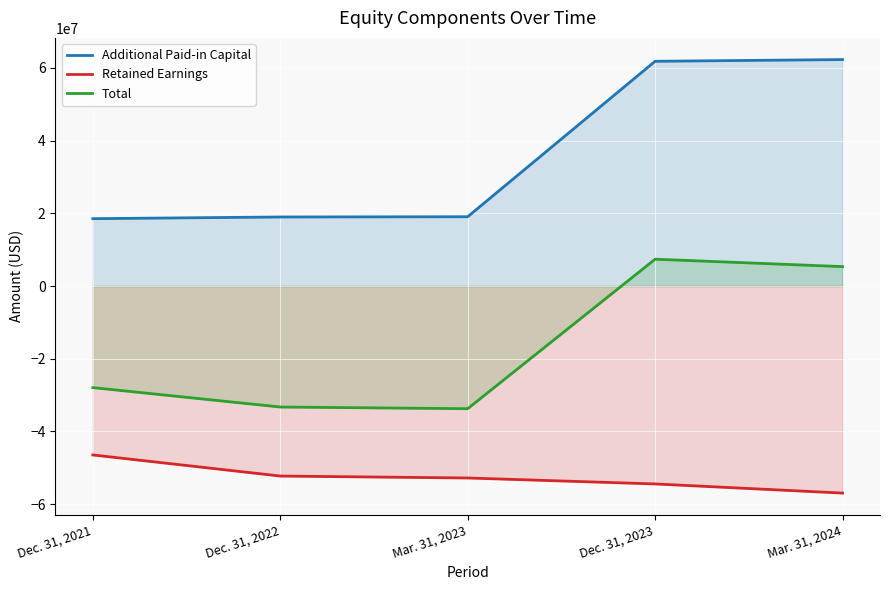

Rank the series at Dec. 31, 2022 from highest to lowest value.

Additional Paid-in Capital, Total, Retained Earnings